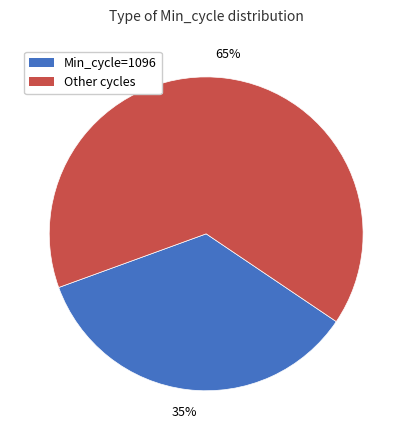

Is there a majority slice in this chart?

Yes